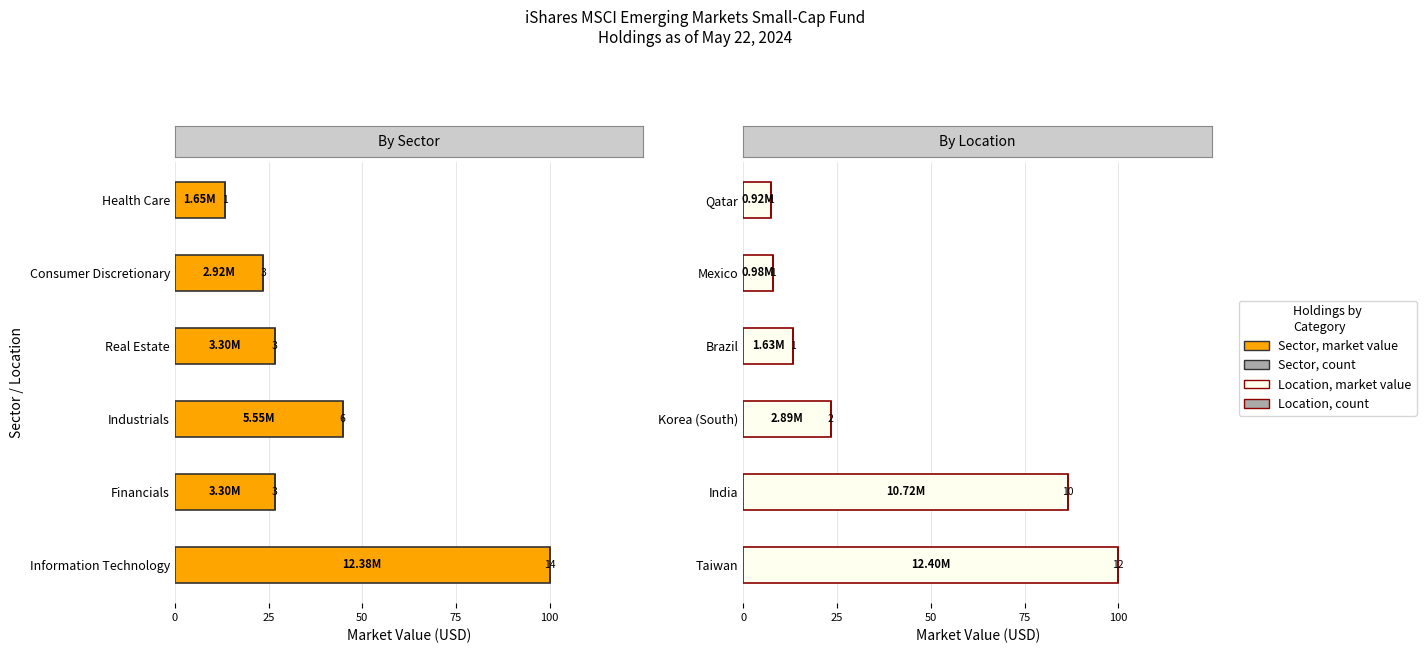

The value of Count at 0 is 0.0. True or false?

False